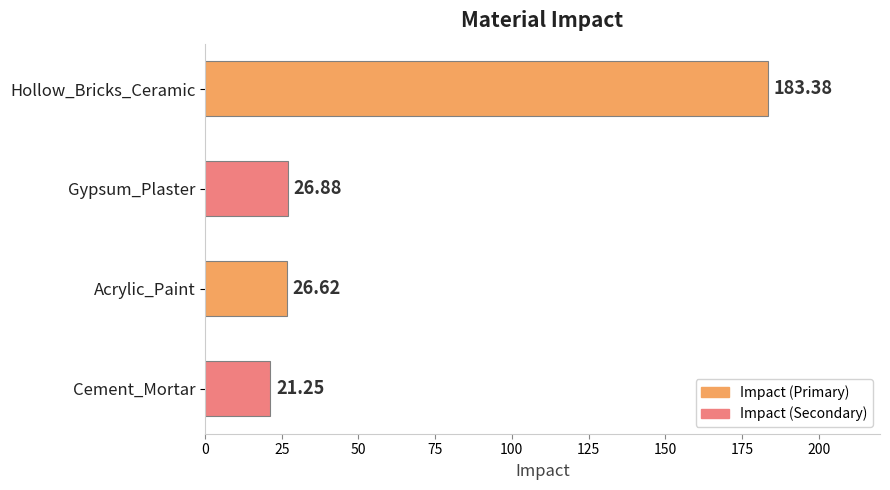

What is the smallest value displayed?

21.2